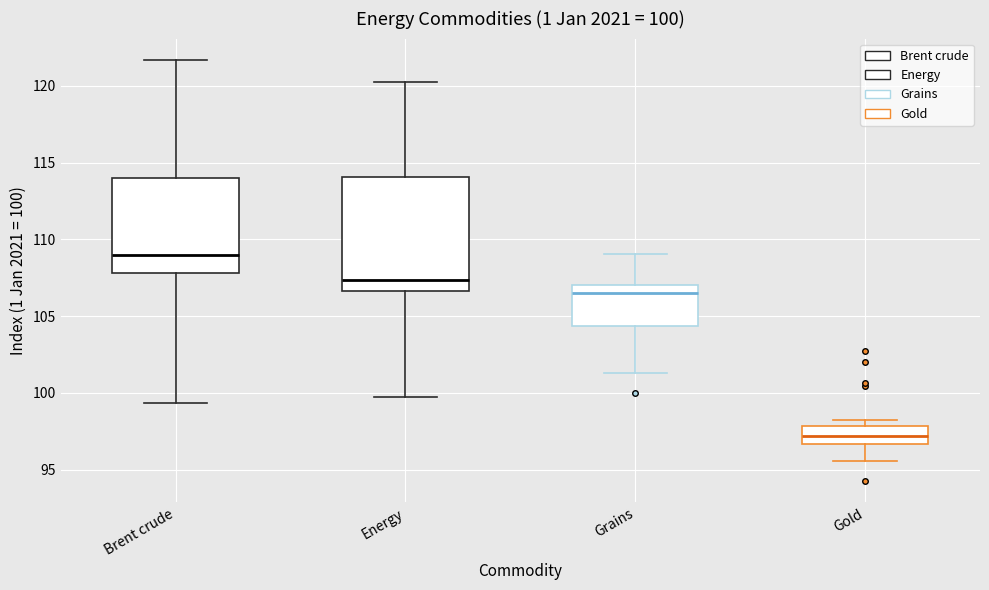

Which box's median line is the lowest?

Gold